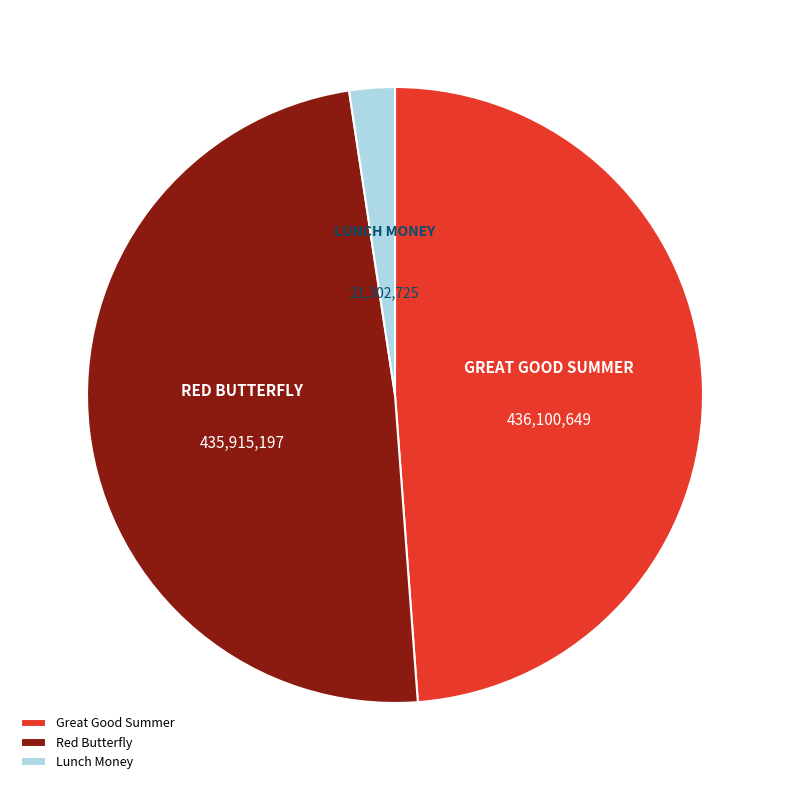

Do Great Good Summer and Lunch Money together represent more than half of the pie?

Yes